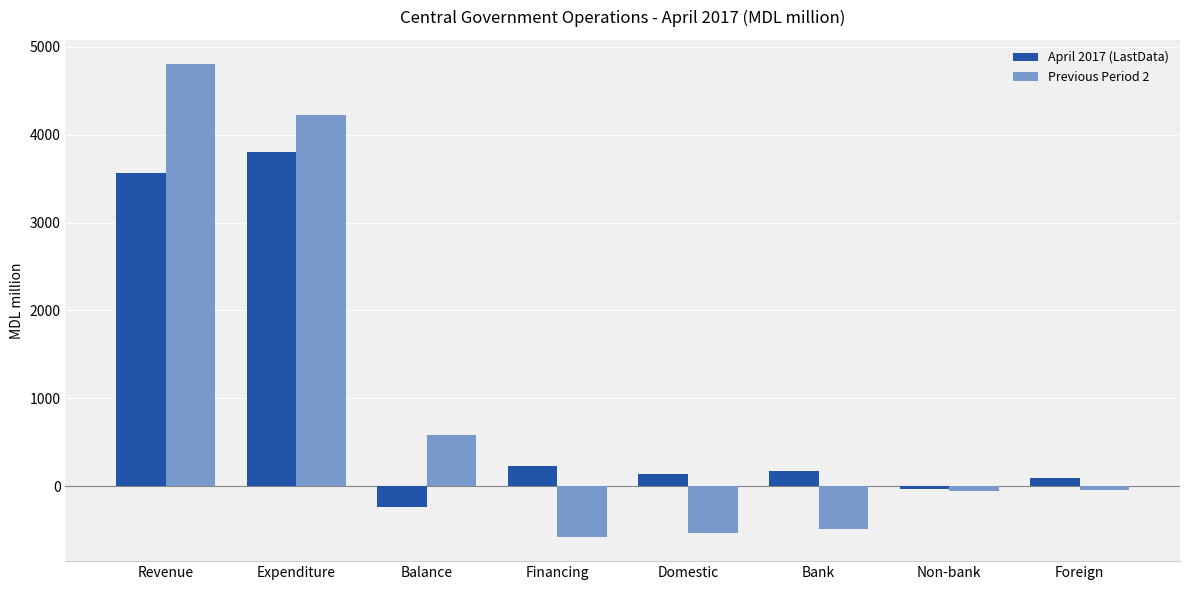

What is the minimum value for Previous Period 2?

-580.9